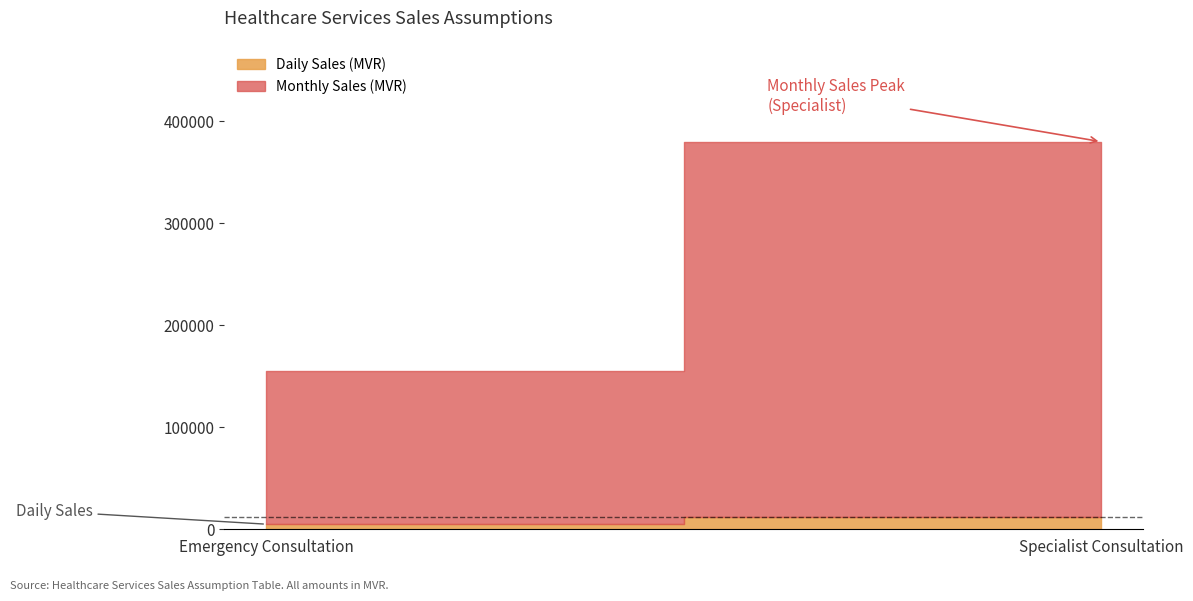

What position from the right is Emergency Consultation?

2